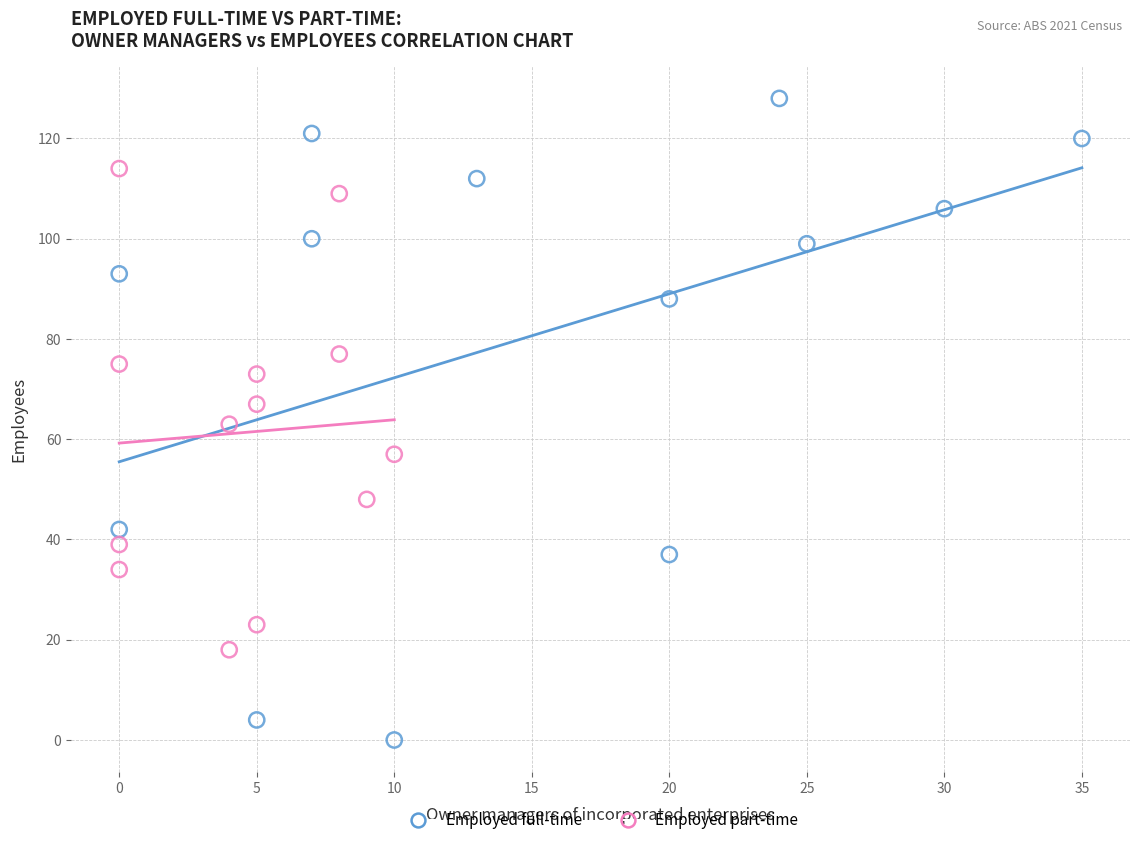

What are all the series names shown in the legend?

Employed full-time, Employed part-time